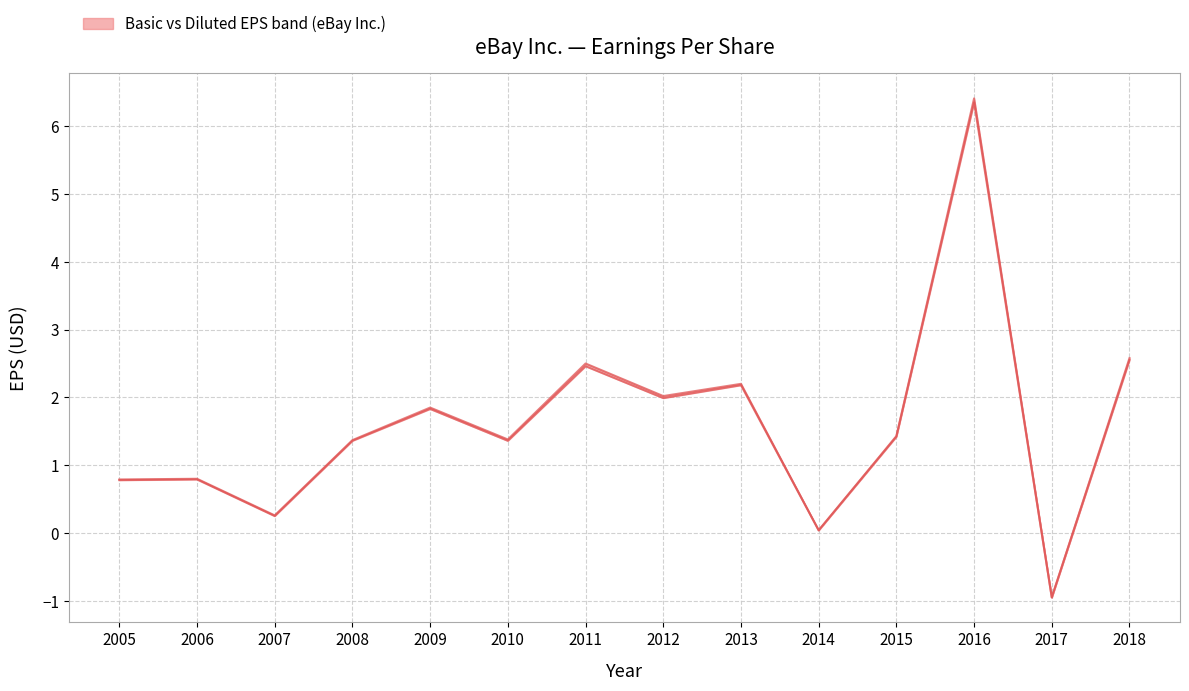

How many lines are shown in the chart?

2